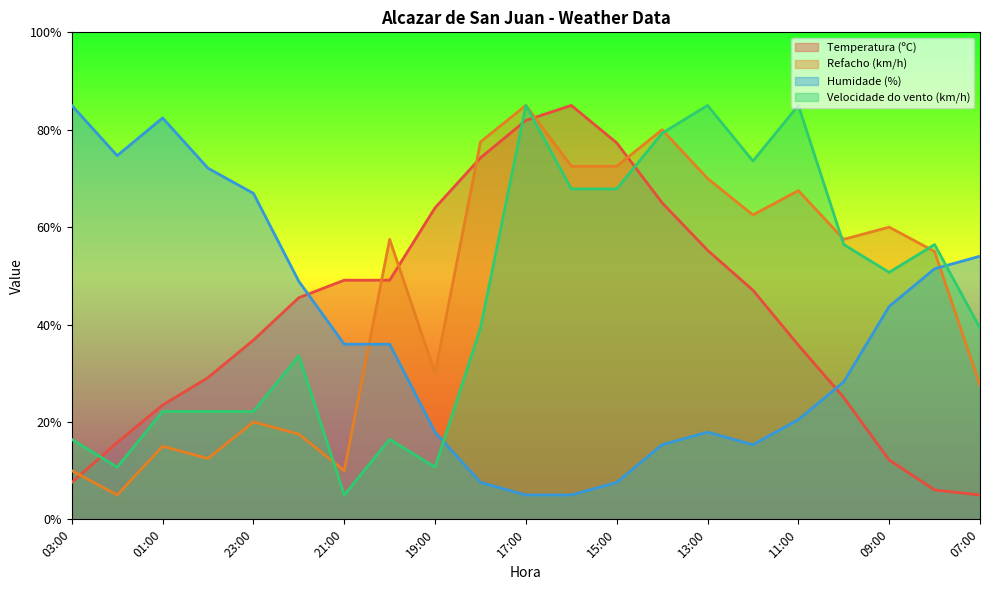

Between 07:00 and 01:00, which is larger?

01:00